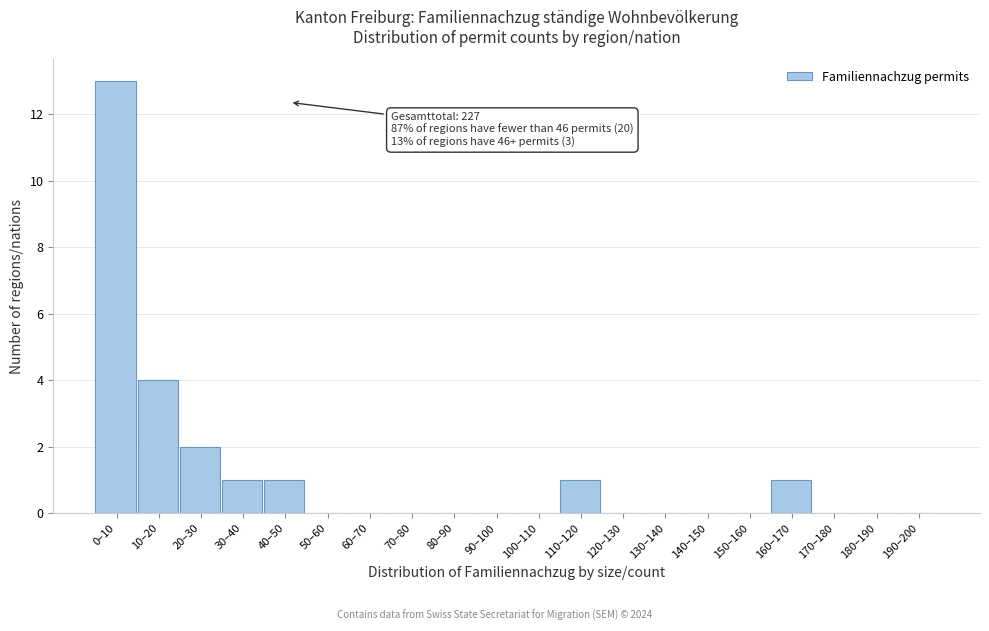

Reading right to left, transcribe all the data shown in this chart.

190–200=0	180–190=0	170–180=0	160–170=1	150–160=0	140–150=0	130–140=0	120–130=0	110–120=1	100–110=0	90–100=0	80–90=0	70–80=0	60–70=0	50–60=0	40–50=1	30–40=1	20–30=2	10–20=4	0–10=13